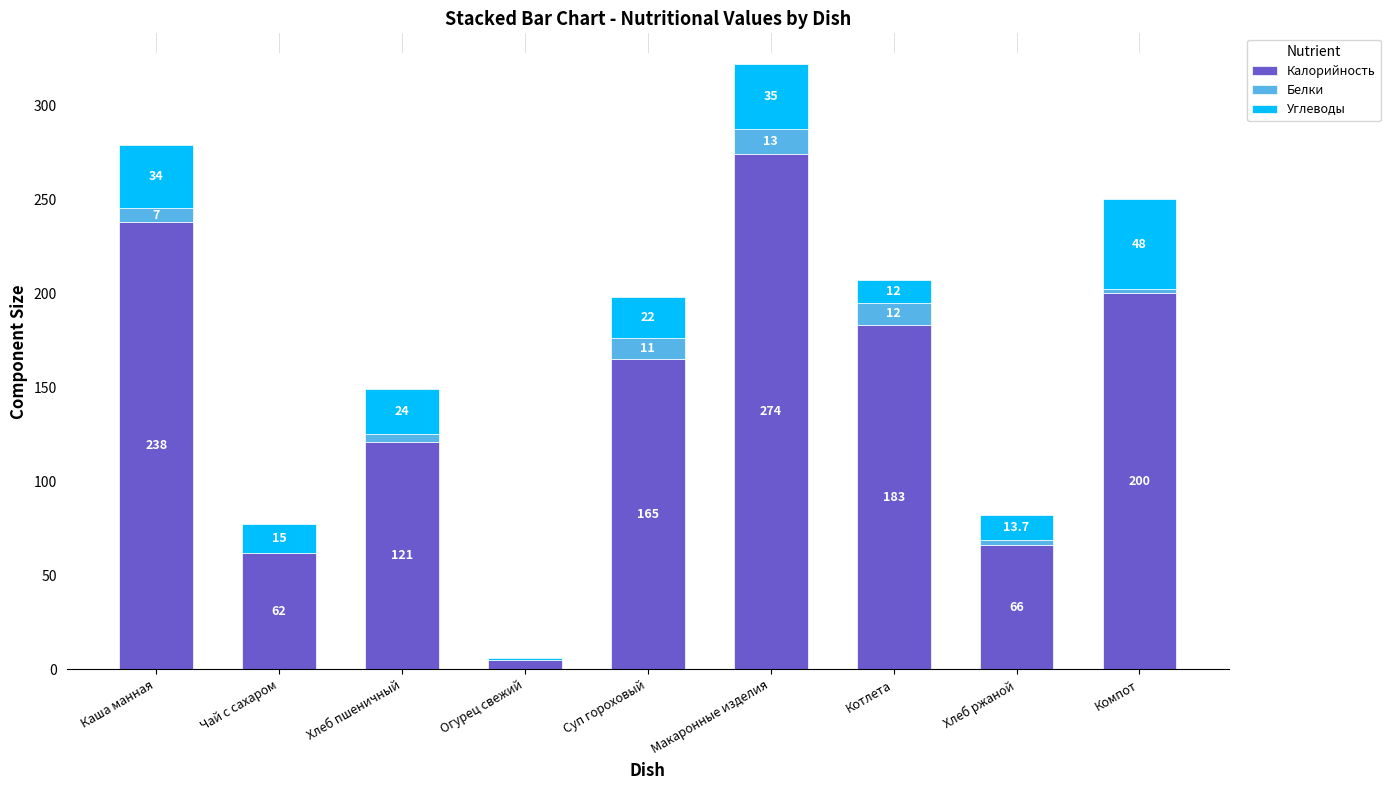

Reading left to right, what are the values for Калорийность?

Каша манная=238.0	Чай с сахаром=62.0	Хлеб пшеничный=121.0	Огурец свежий=5.0	Суп гороховый=165.0	Макаронные изделия=274.0	Котлета=183.0	Хлеб ржаной=66.0	Компот=200.0